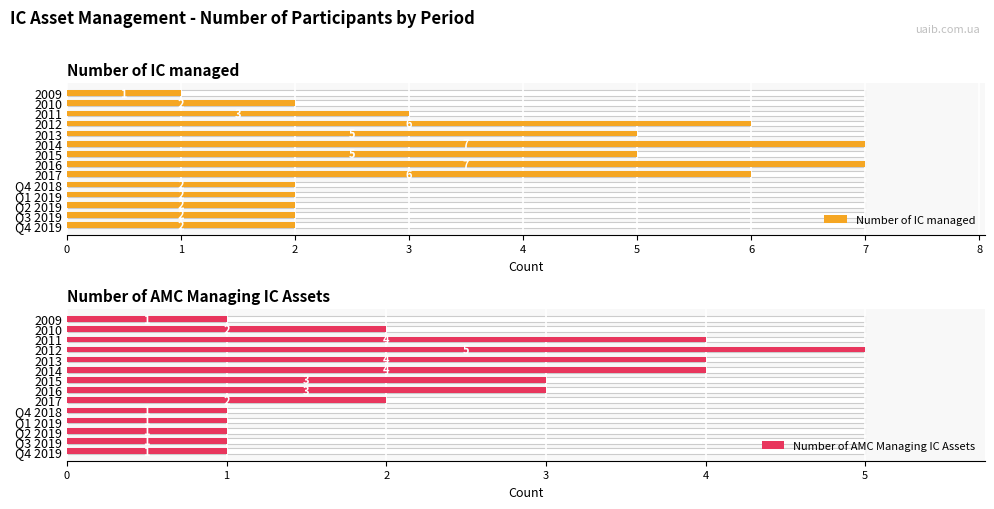

How many data points in Number of IC managed are less than 3?

7